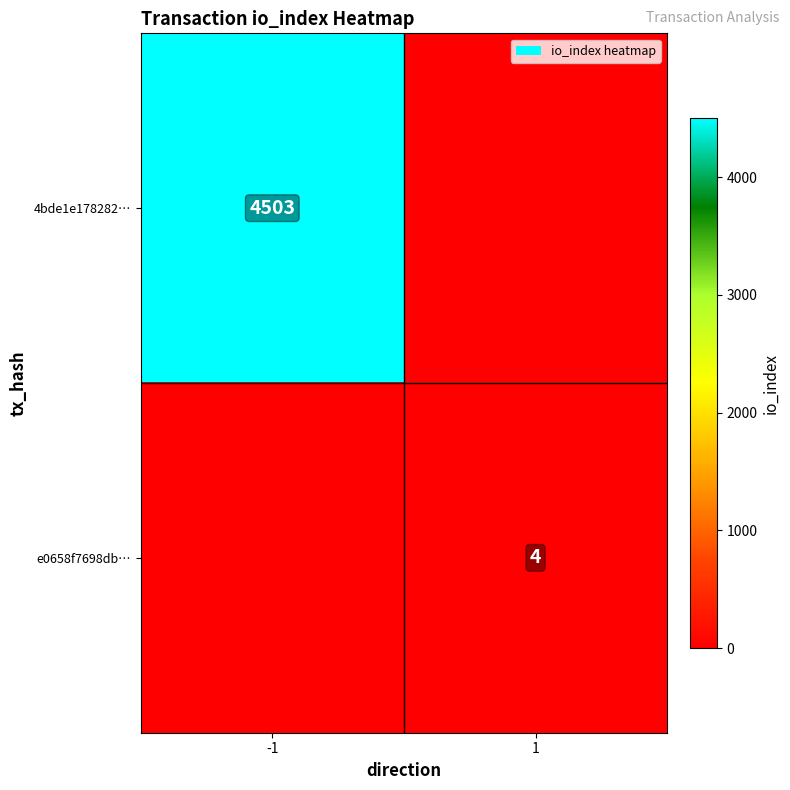

The e0658f7698db… series shows 2 at 1. True or false?

False